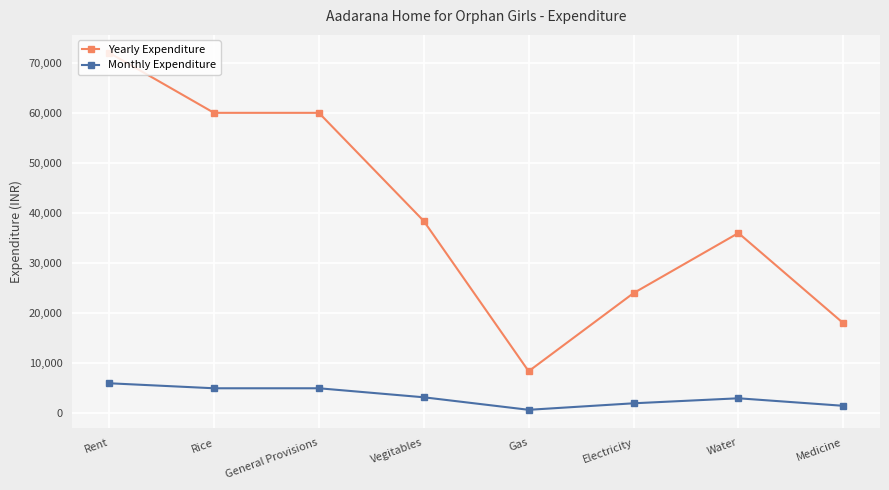

At which category is the sum across all series the highest?

Rent